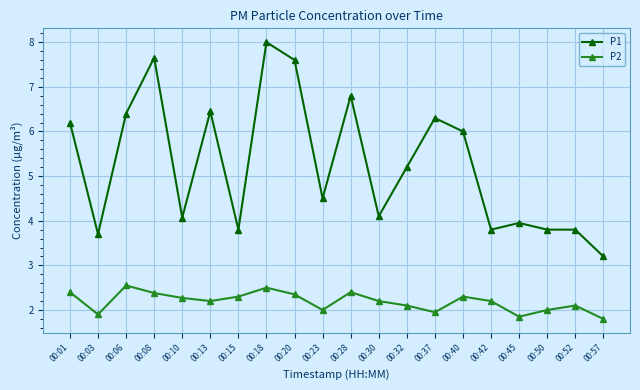

True or false: P1 has a value of 5.3 at 00:10.

False